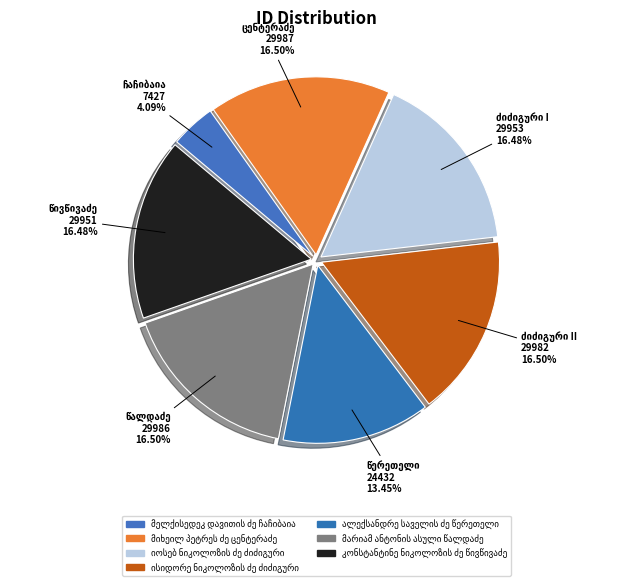

Is the sum of ისიდორე ნიკოლოზის ძე ძიძიგური and კონსტანტინე ნიკოლოზის ძე წივწივაძე greater than half?

No